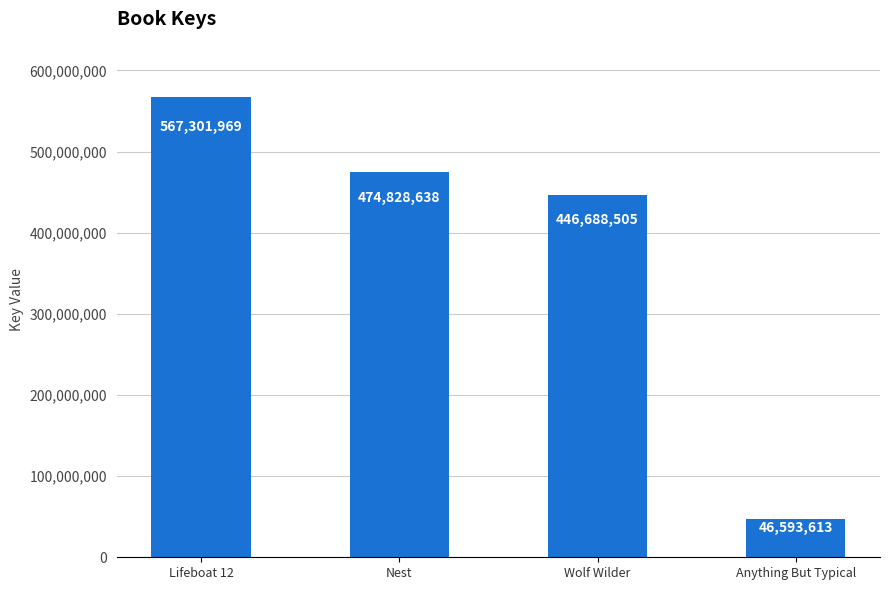

What is the label of the 4th bar from the left?

Anything But Typical